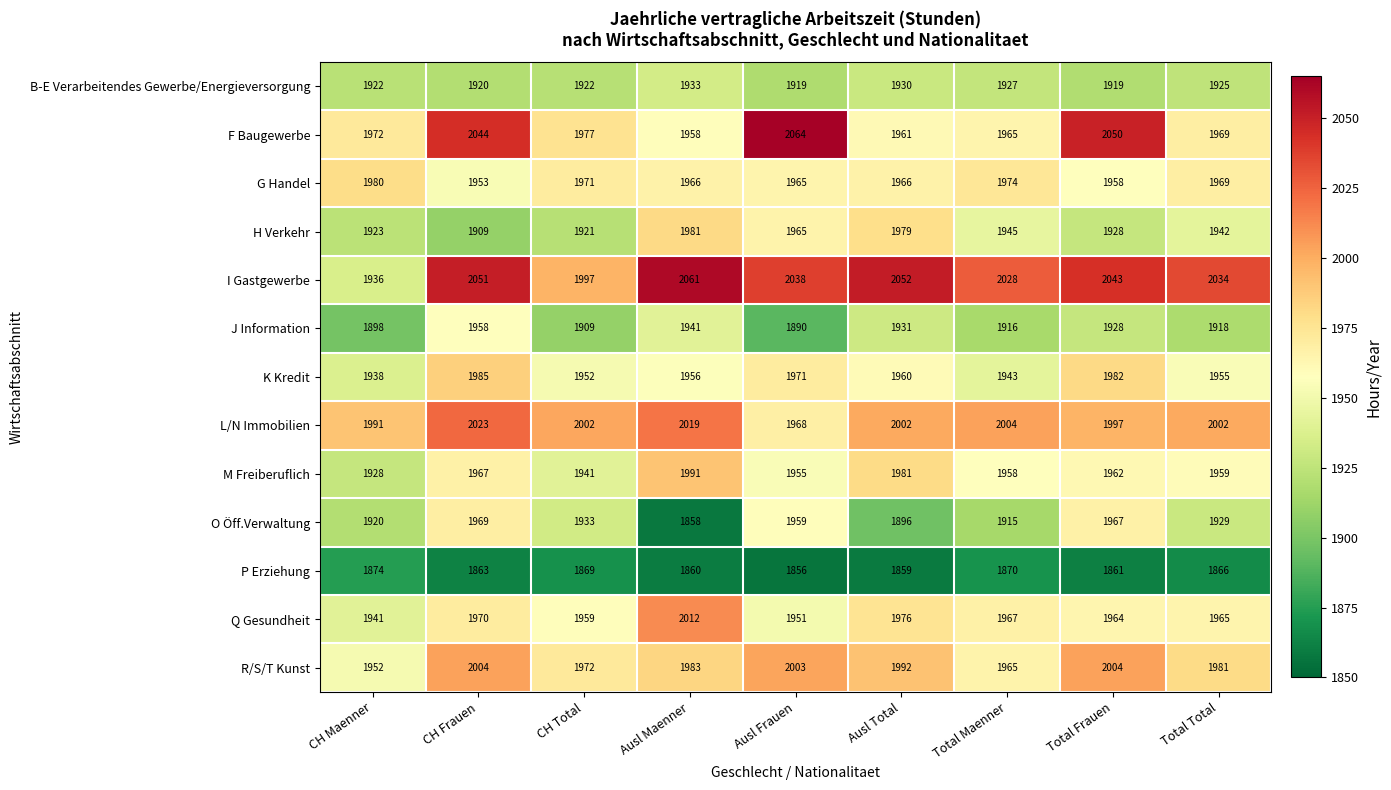

Rank the series at CH Maenner from lowest to highest value.

P Erziehung, J Information, O Öff.Verwaltung, B-E Verarbeitendes Gewerbe/Energieversorgung, H Verkehr, M Freiberuflich, I Gastgewerbe, K Kredit, Q Gesundheit, R/S/T Kunst, F Baugewerbe, G Handel, L/N Immobilien